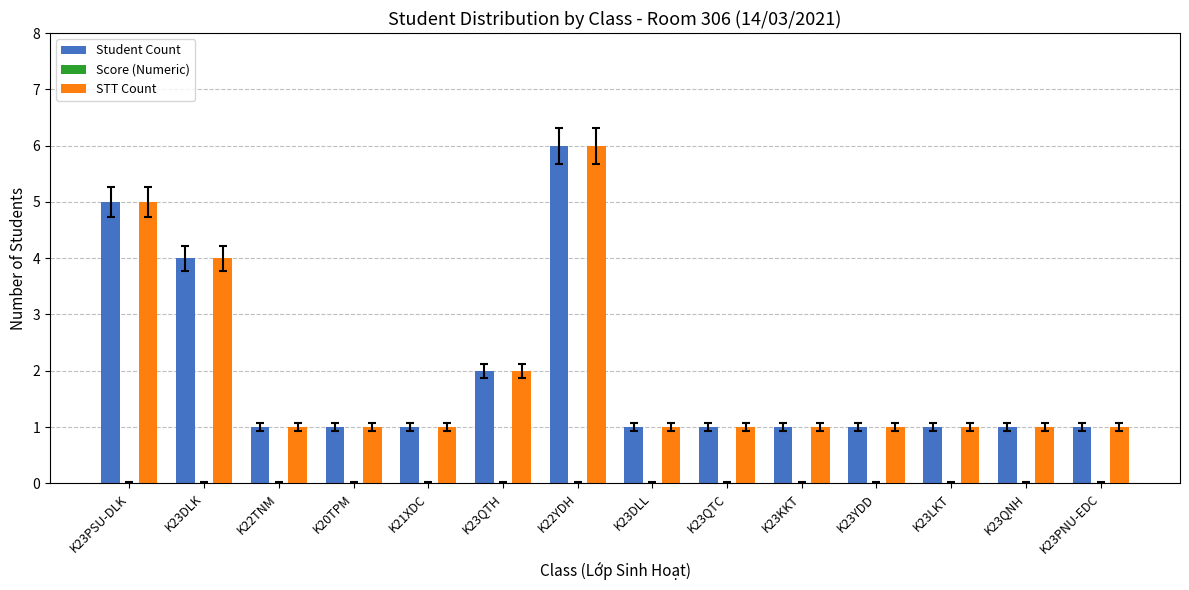

The Student Count series shows 1 at K22TNM. True or false?

True